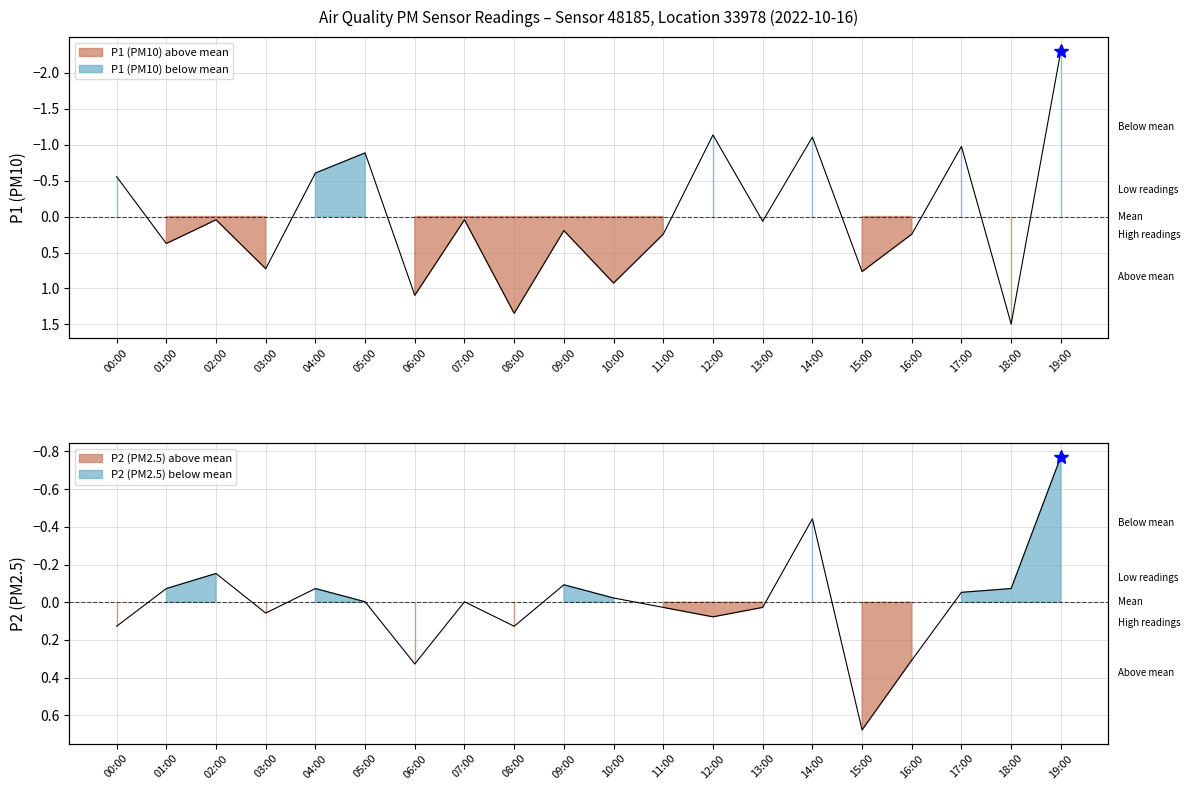

What is the approximate value of P1 at 04:00?

-0.6